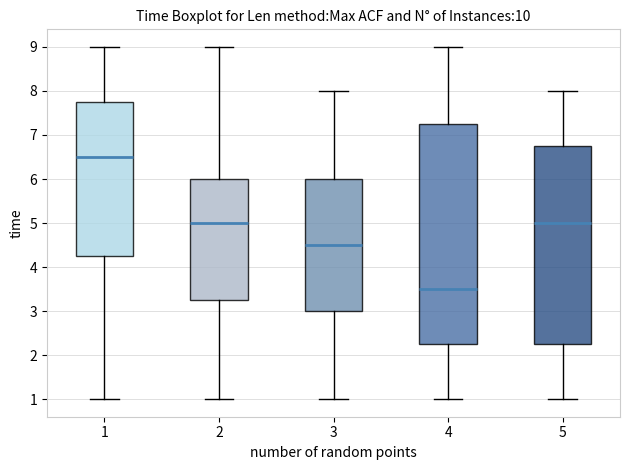

Reading left to right, transcribe this box plot: for each box, give where its median line is, the range the box spans, and where its two whiskers end, as read against the y-axis. The values are not printed on the chart, so give them approximately, as read against the axis.

1: median 6.5, box 4.3 to 7.8, whiskers 1.0 to 9.0
2: median 5.0, box 3.3 to 6.0, whiskers 1.0 to 9.0
3: median 4.5, box 3.0 to 6.0, whiskers 1.0 to 8.0
4: median 3.5, box 2.3 to 7.3, whiskers 1.0 to 9.0
5: median 5.0, box 2.3 to 6.8, whiskers 1.0 to 8.0